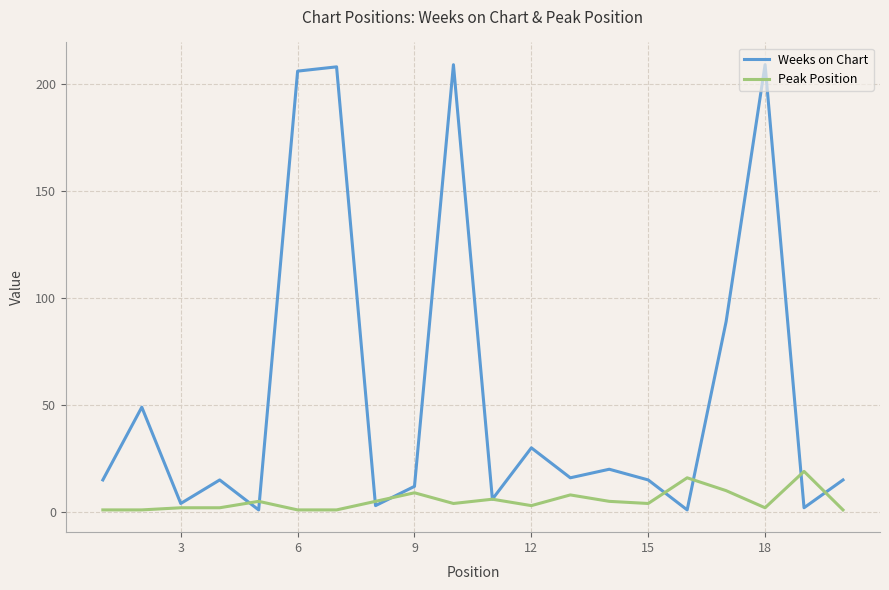

What is the highest value of the Peak Position series?

19